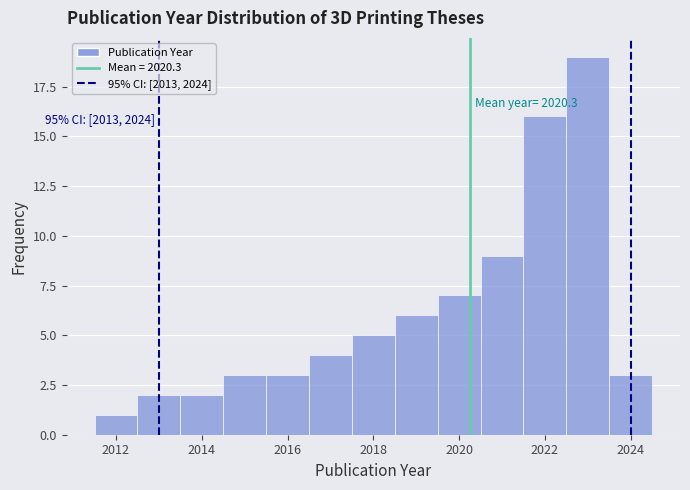

Which range on the x-axis has the tallest bar?

2022.5 to 2023.5